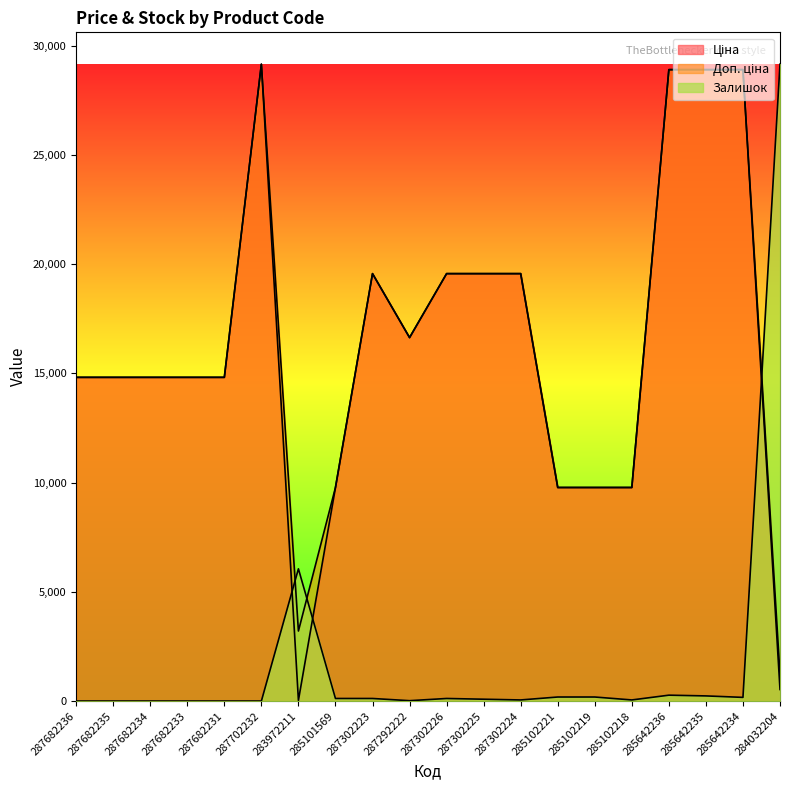

True or false: Доп. ціна has more than 1 interior local peaks.

True